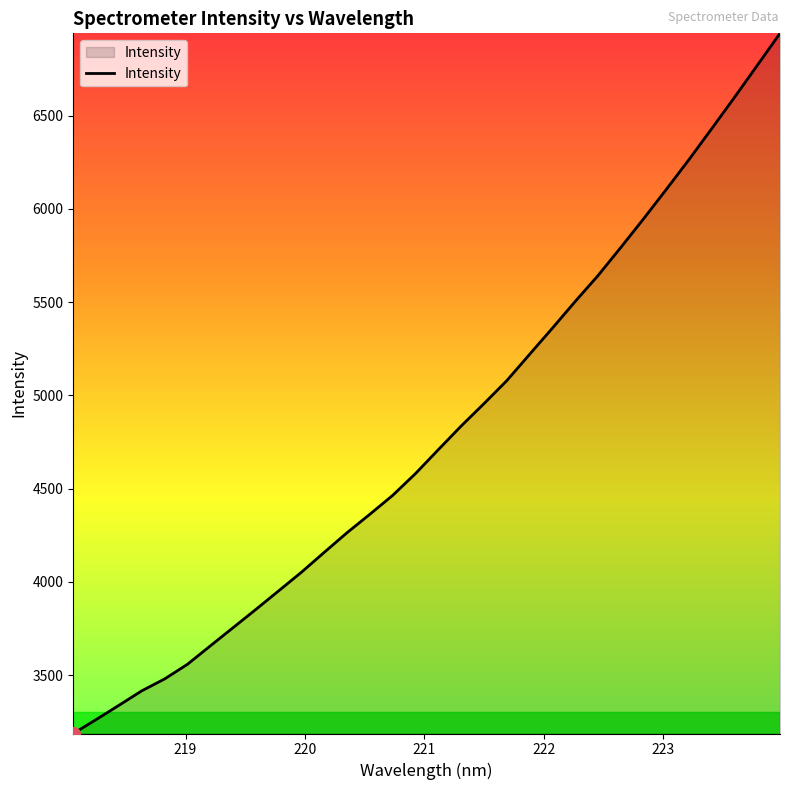

What is the greatest value displayed?

6941.7